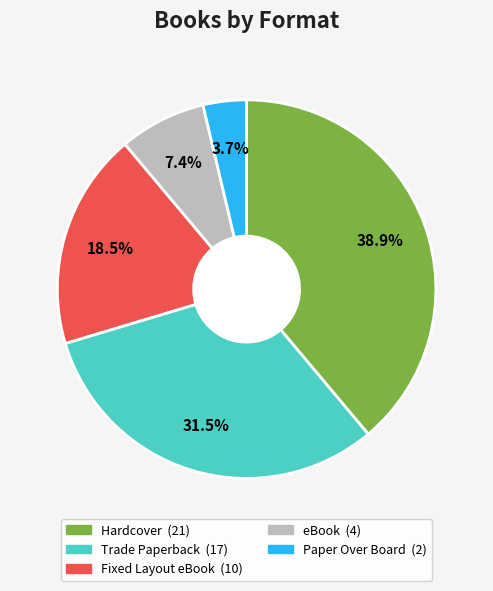

Count the number of slices in the pie.

5